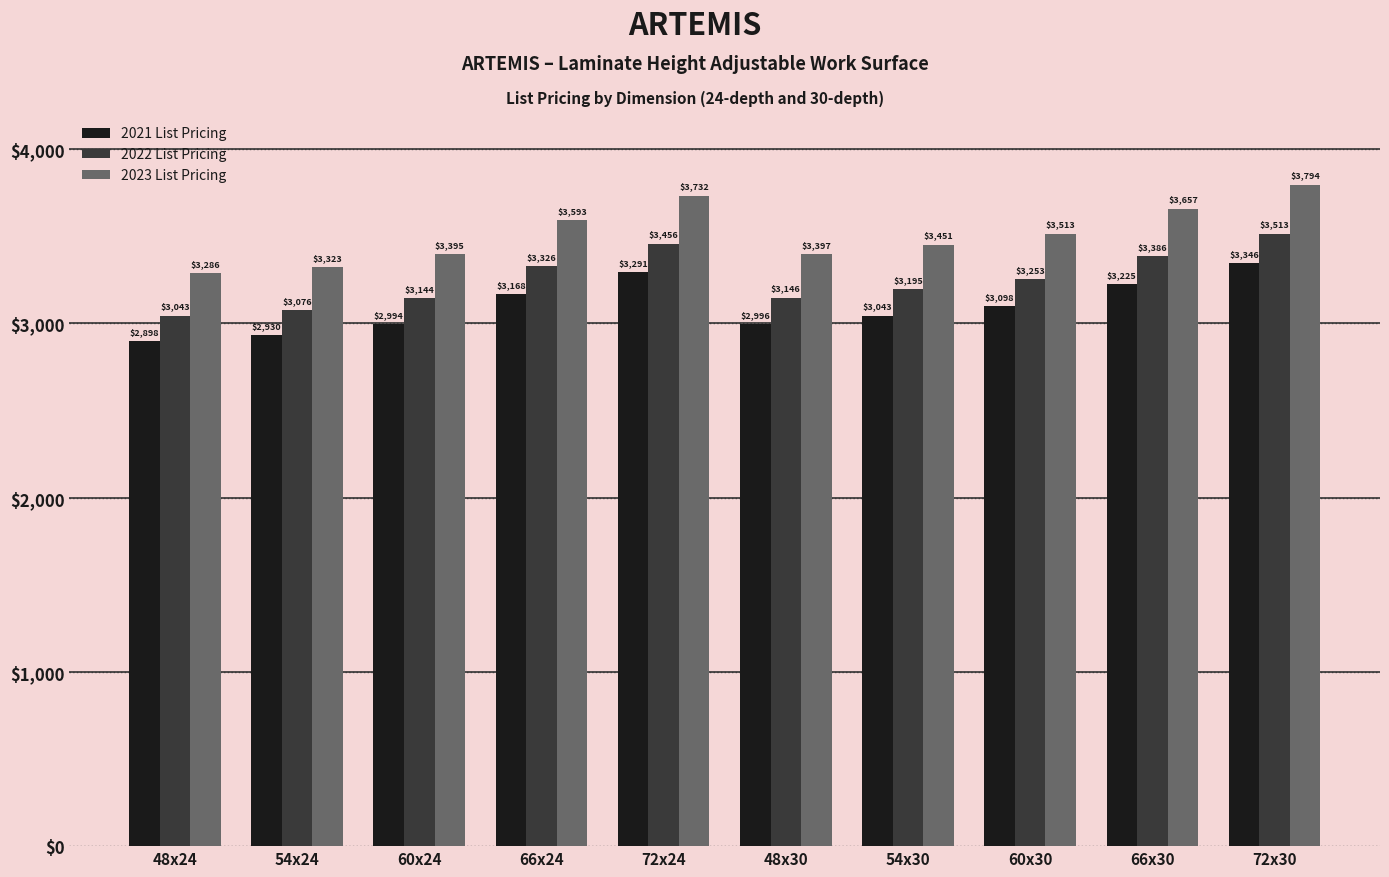

At which label does 2023 List Pricing first exceed 3513?

66x24